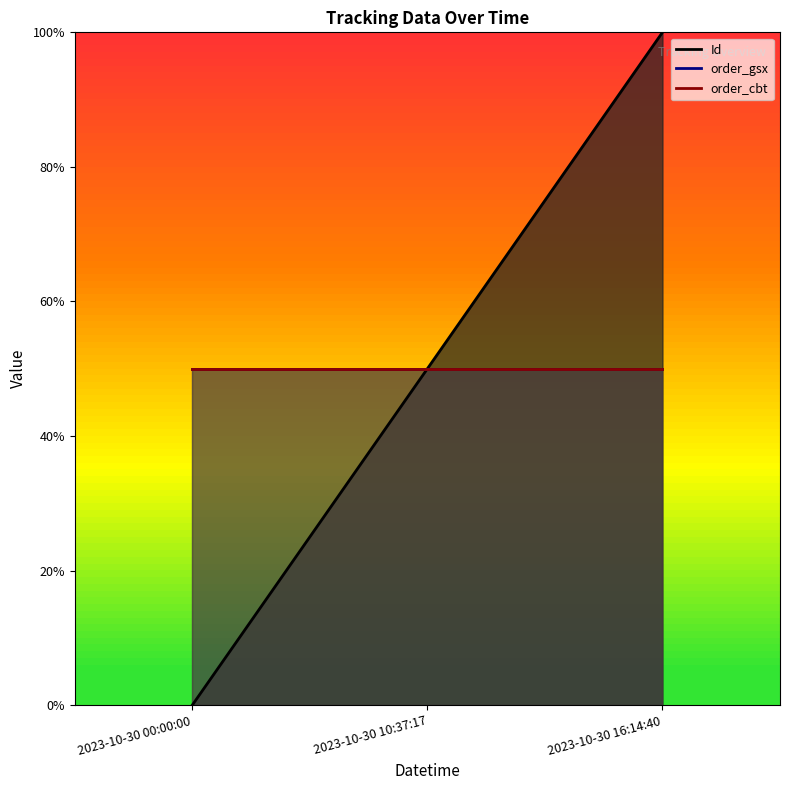

How many lines are shown in the chart?

3